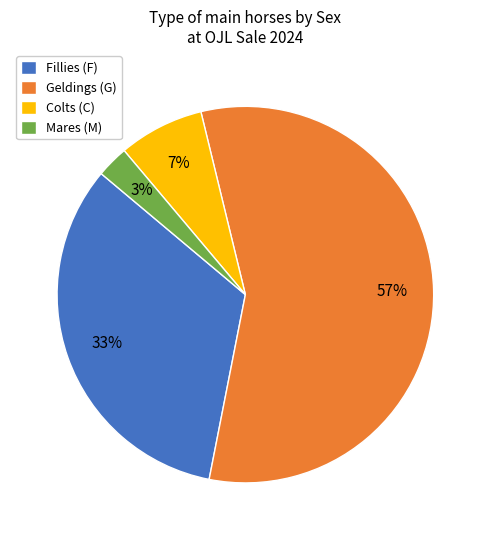

Between Mares (M) and Colts (C), which is larger?

Colts (C)